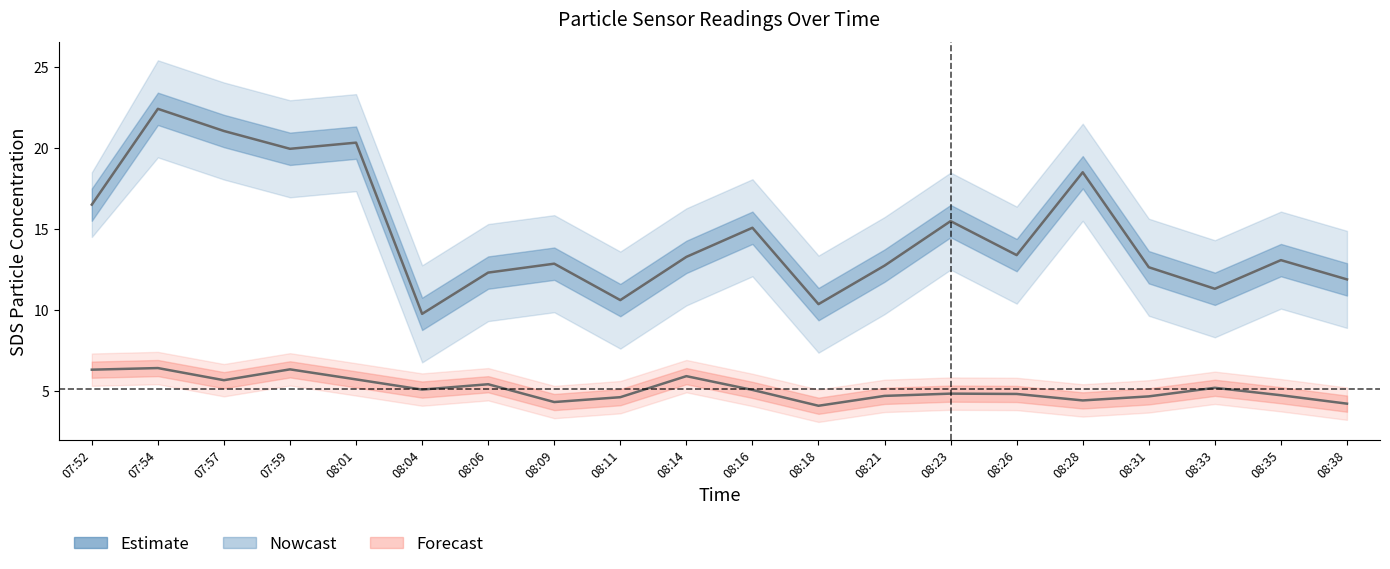

True or false: SDS_P1 (Estimate) has a value of 8.4 at 07:57.

False